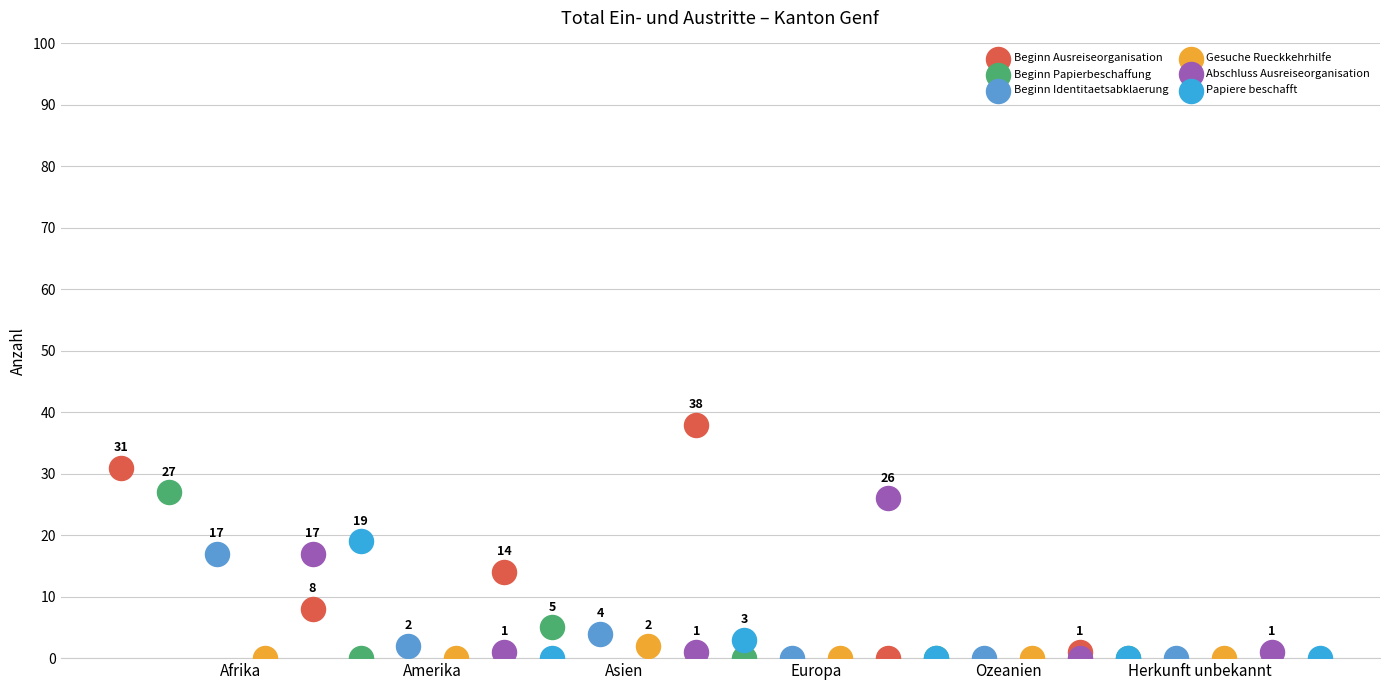

Which series has the widest spread of Y values?

Beginn Ausreiseorganisation